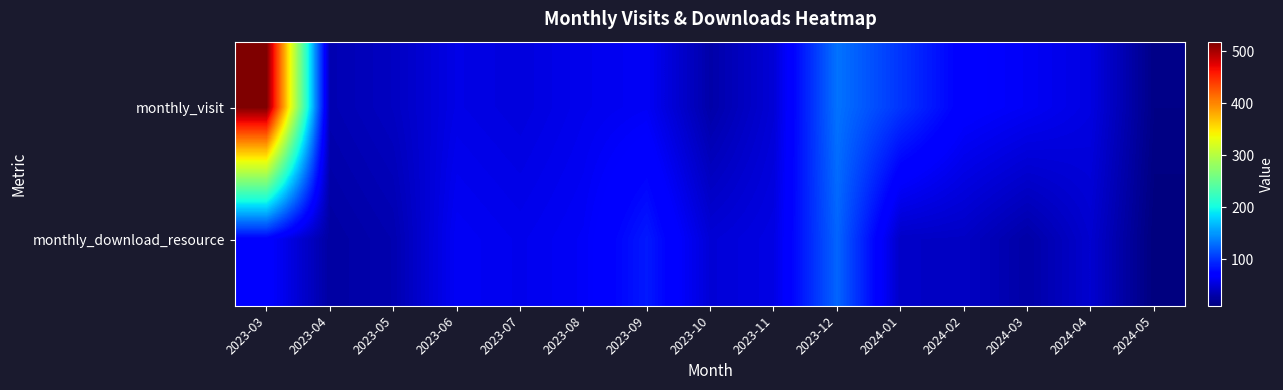

Between 2023-09 and 2023-12, which series saw the biggest shift?

monthly_visit